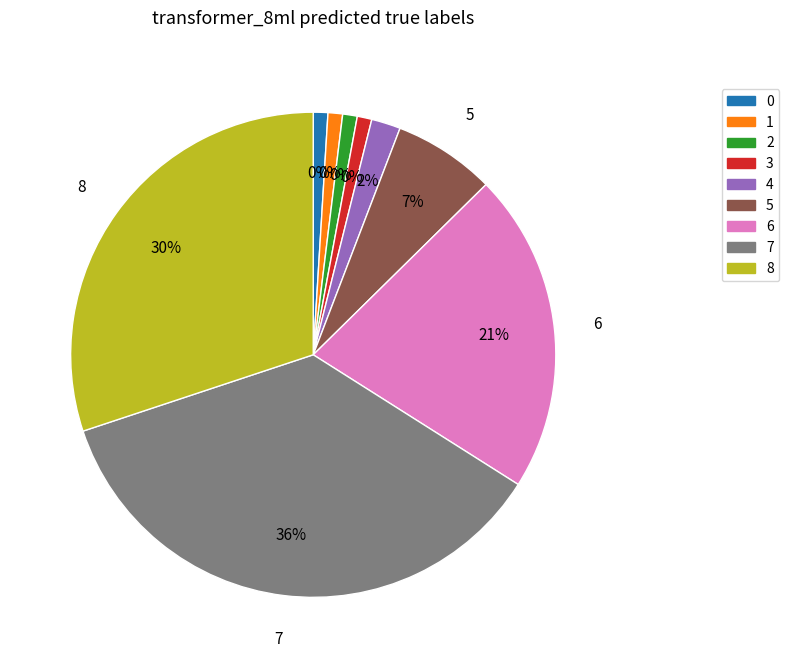

The 7 slice represents 48% of the pie. True or false?

False